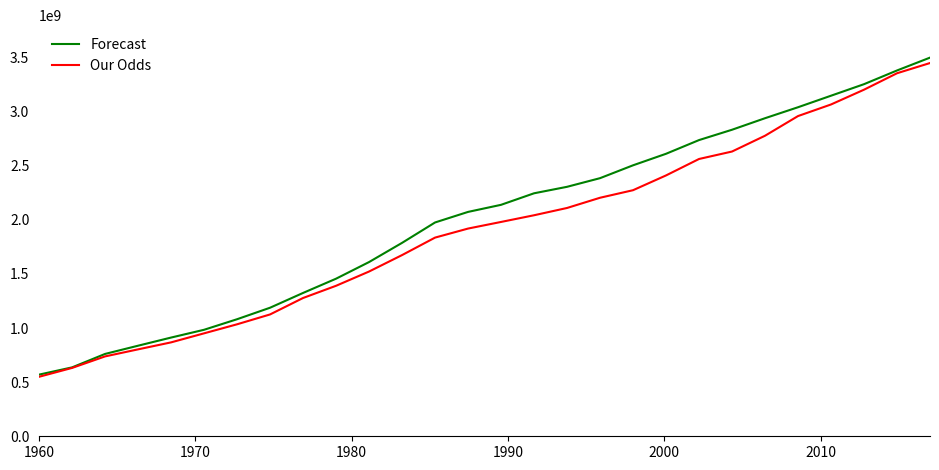

Which series has the largest range (max minus min)?

Forecast